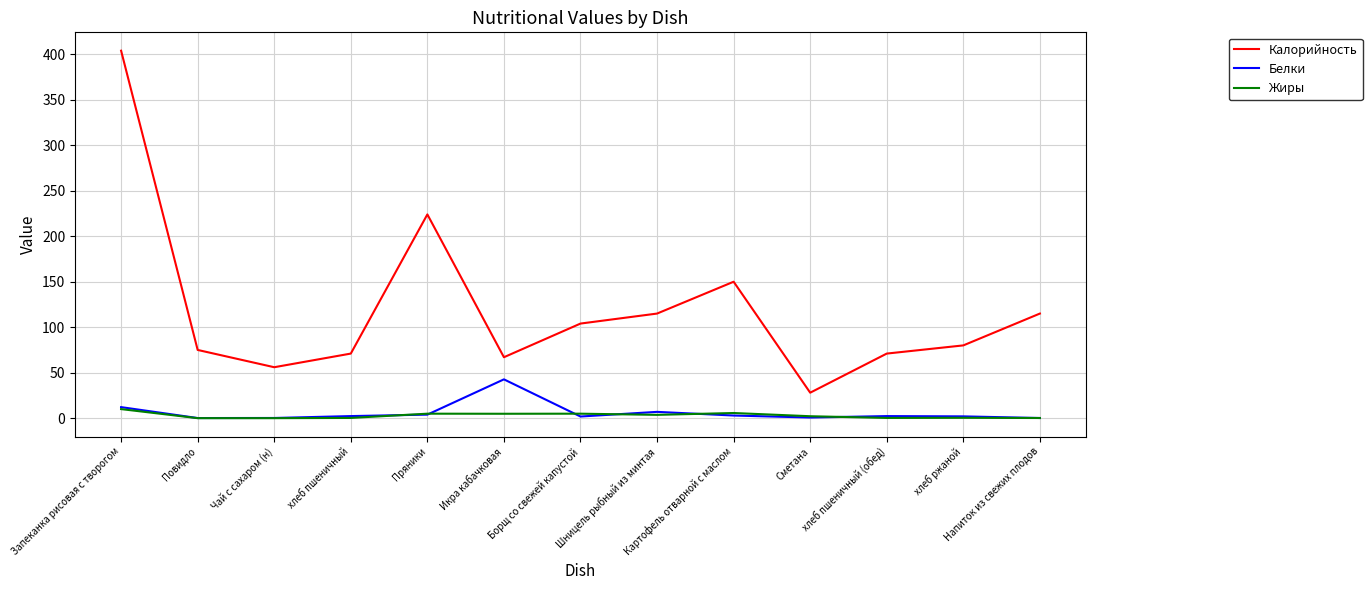

True or false: Калорийность and Белки cross at least once.

False